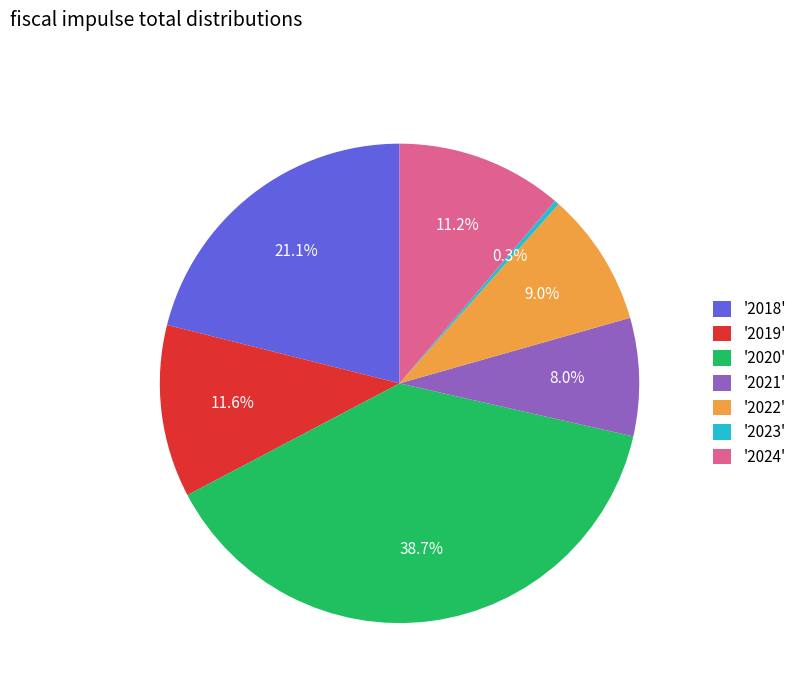

Count the number of slices in the pie.

7